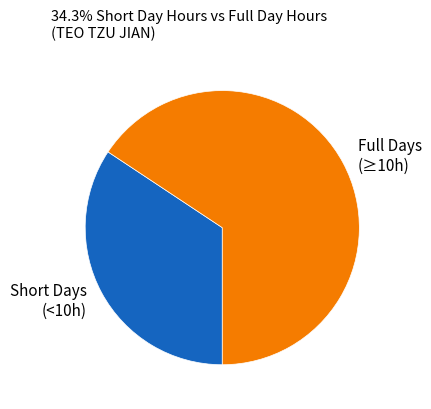

How many segments does this pie chart have?

2